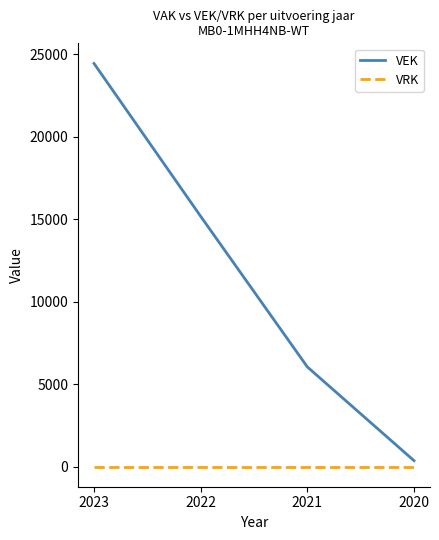

Reading left to right, list all the values displayed in this chart.

VEK: 2023=24445	2022=15175	2021=6042	2020=359
VRK: 2023=0	2022=0	2021=0	2020=0